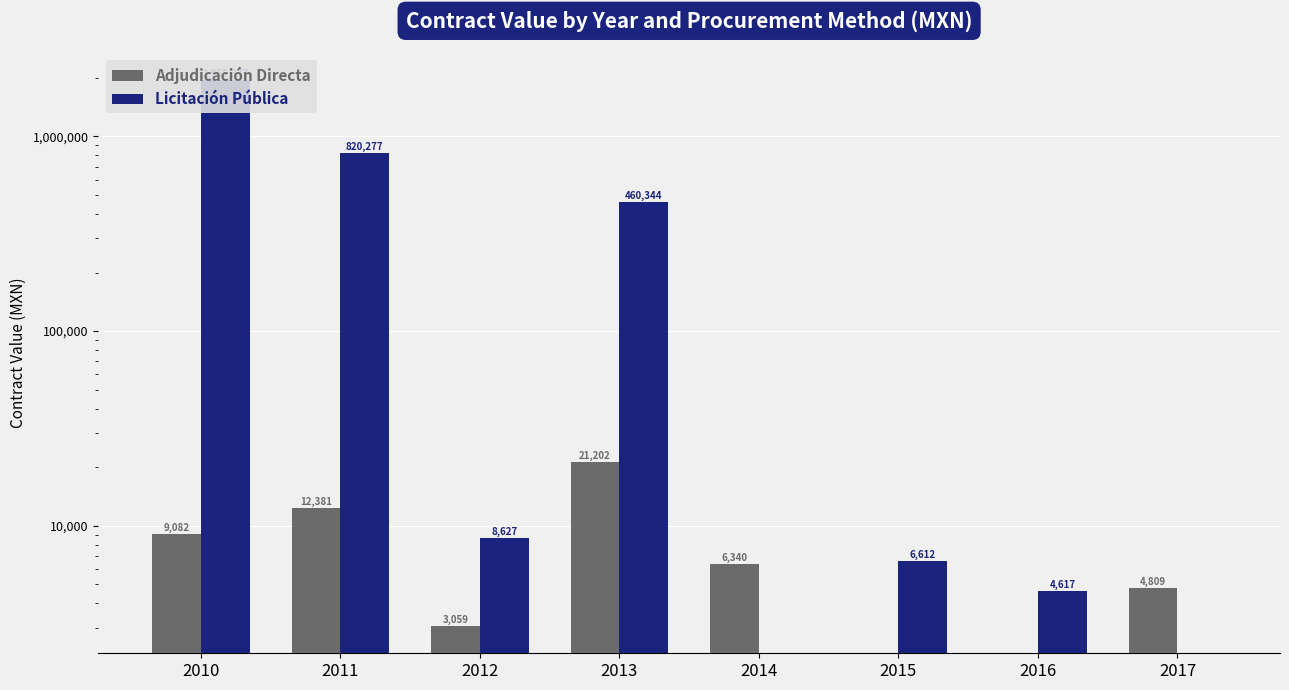

Reading left to right, what are all the values shown in this chart?

Adjudicación Directa: 9081.6	12380.7	3058.9	21202.5	6340.2	0.0	0.0	4809.4
Licitación Pública: 1955377.2	820277.2	8626.9	460343.7	0.0	6612.0	4616.8	0.0